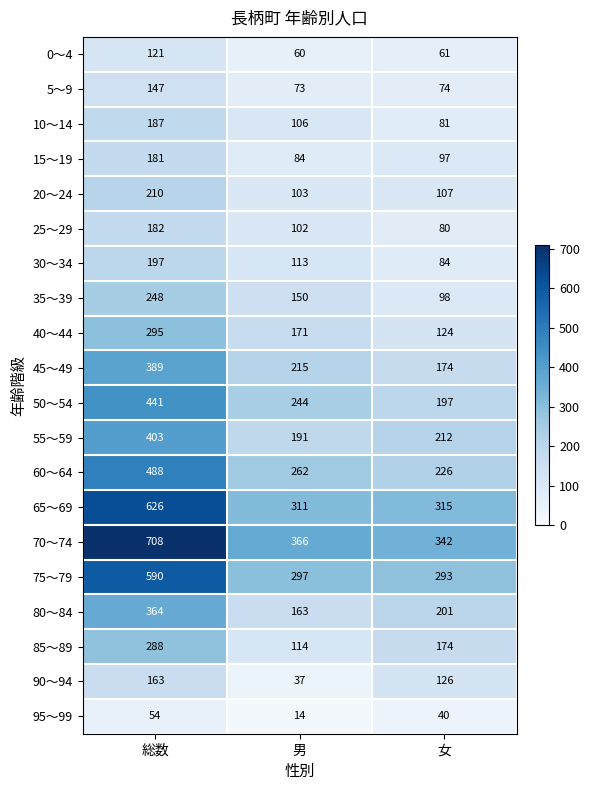

What is the lowest value of the 80～84 series?

163